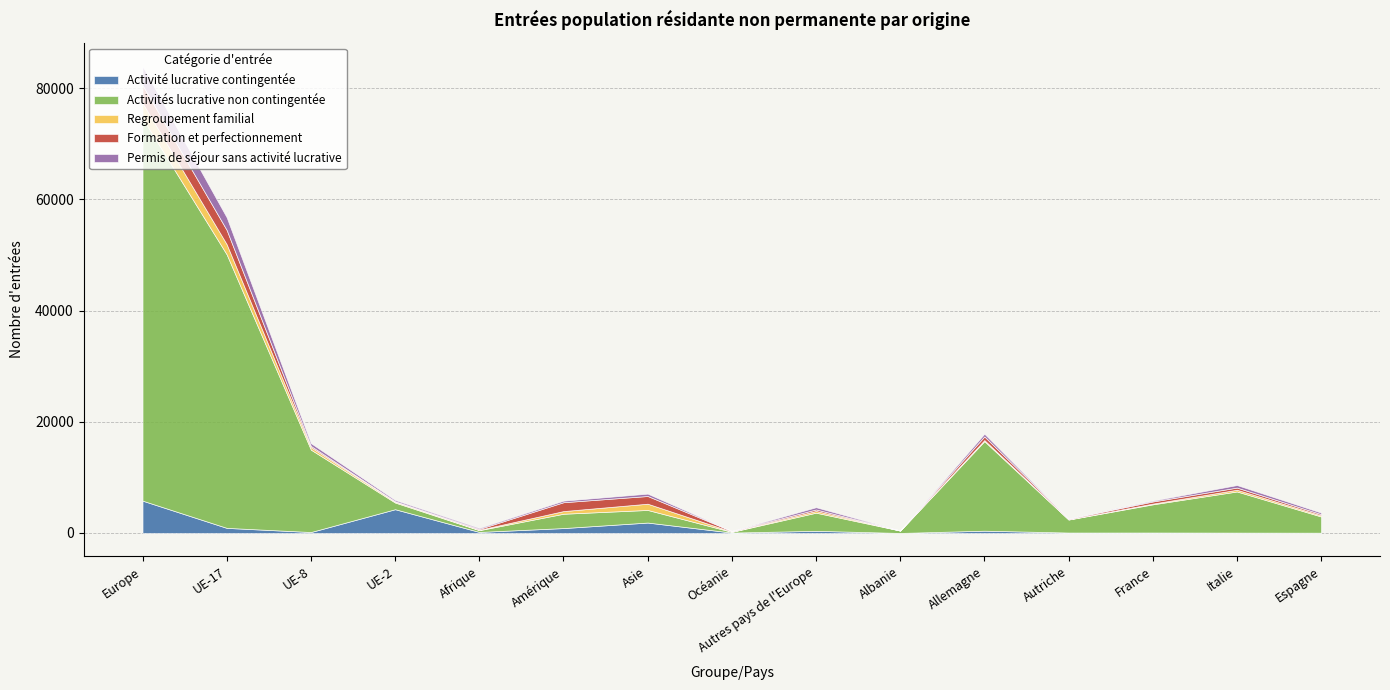

The Regroupement familial series shows 492 at Autres pays de l'Europe. True or false?

False